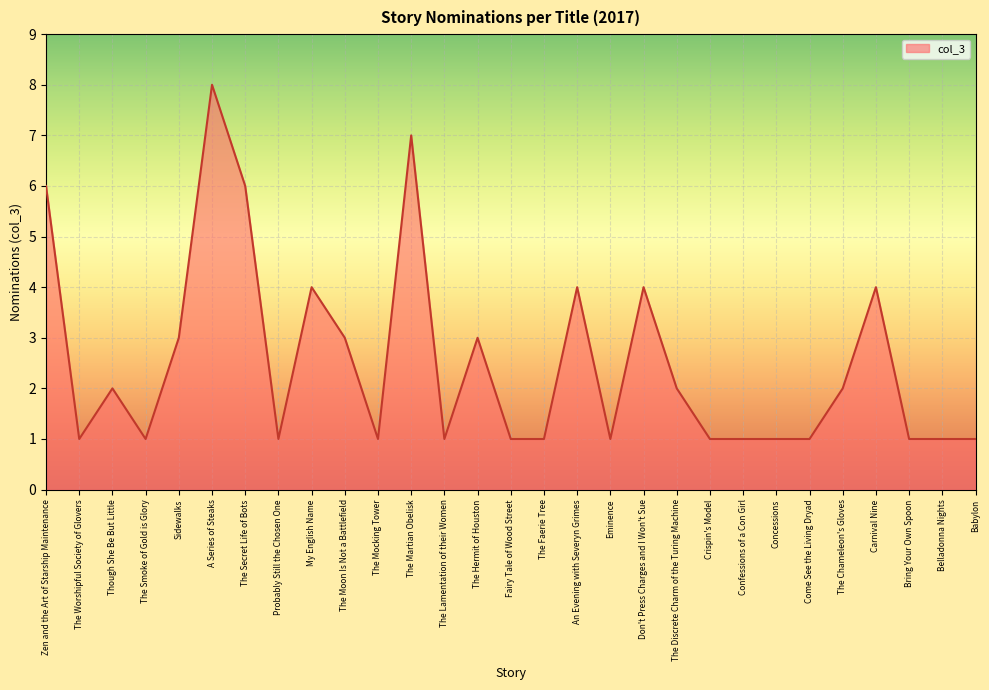

Read the value at The Moon Is Not a Battlefield.

3